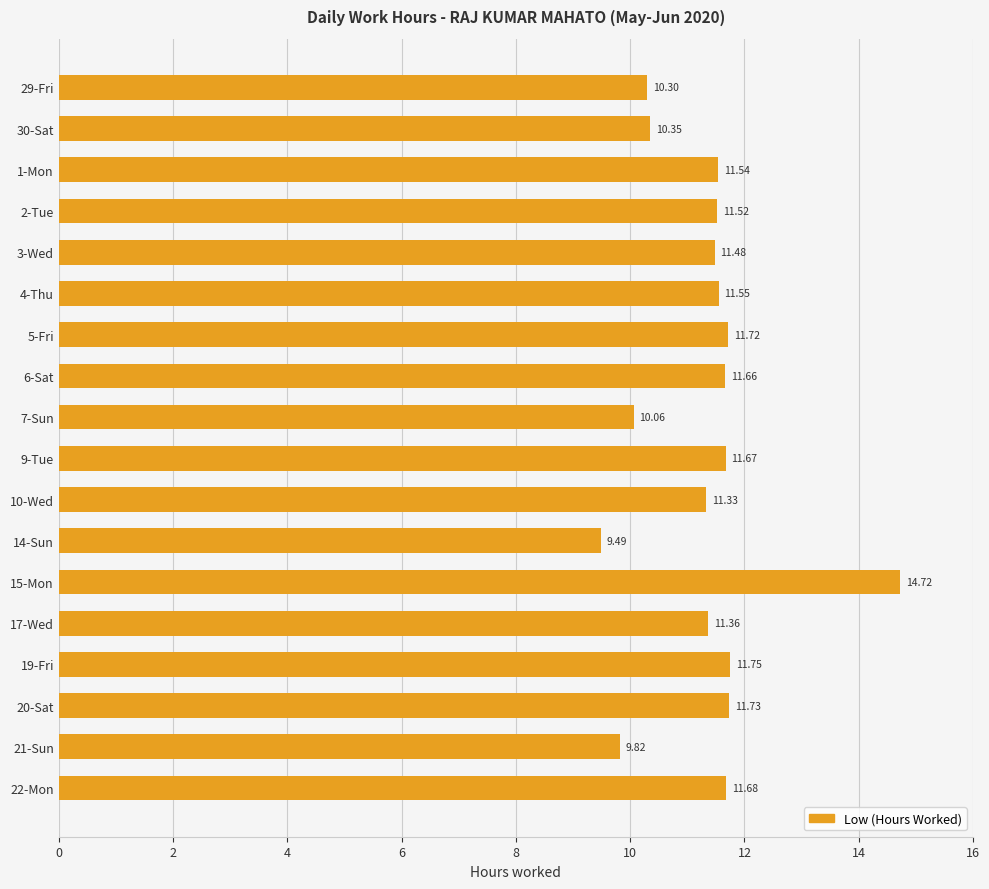

At which label is the value closest to 12?

19-Fri